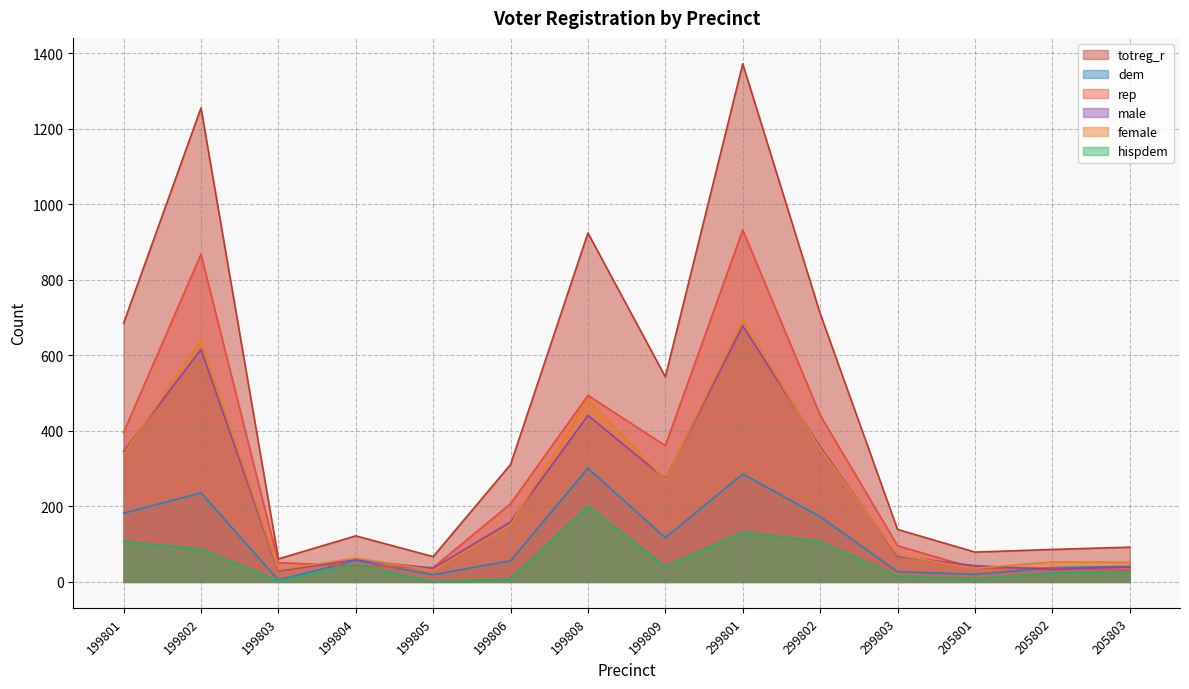

Reading left to right, what are all the values shown in this chart?

totreg_r: 199801=685	199802=1255	199803=61	199804=122	199805=67	199806=311	199808=924	199809=543	299801=1372	299802=711	299803=139	205801=79	205802=86	205803=92
dem: 199801=182	199802=236	199803=5	199804=57	199805=19	199806=56	199808=301	199809=117	299801=286	299802=173	299803=27	205801=20	205802=38	205803=41
rep: 199801=396	199802=868	199803=51	199804=43	199805=38	199806=207	199808=494	199809=361	299801=932	299802=442	299803=96	205801=36	205802=37	205803=31
male: 199801=346	199802=616	199803=29	199804=59	199805=36	199806=159	199808=441	199809=273	299801=678	299802=358	299803=68	205801=43	205802=33	205803=40
female: 199801=339	199802=639	199803=32	199804=63	199805=31	199806=152	199808=483	199809=270	299801=694	299802=353	299803=71	205801=36	205802=53	205803=52
hispdem: 199801=107	199802=87	199803=3	199804=47	199805=0	199806=8	199808=200	199809=41	299801=132	299802=107	299803=15	205801=8	205802=24	205803=26